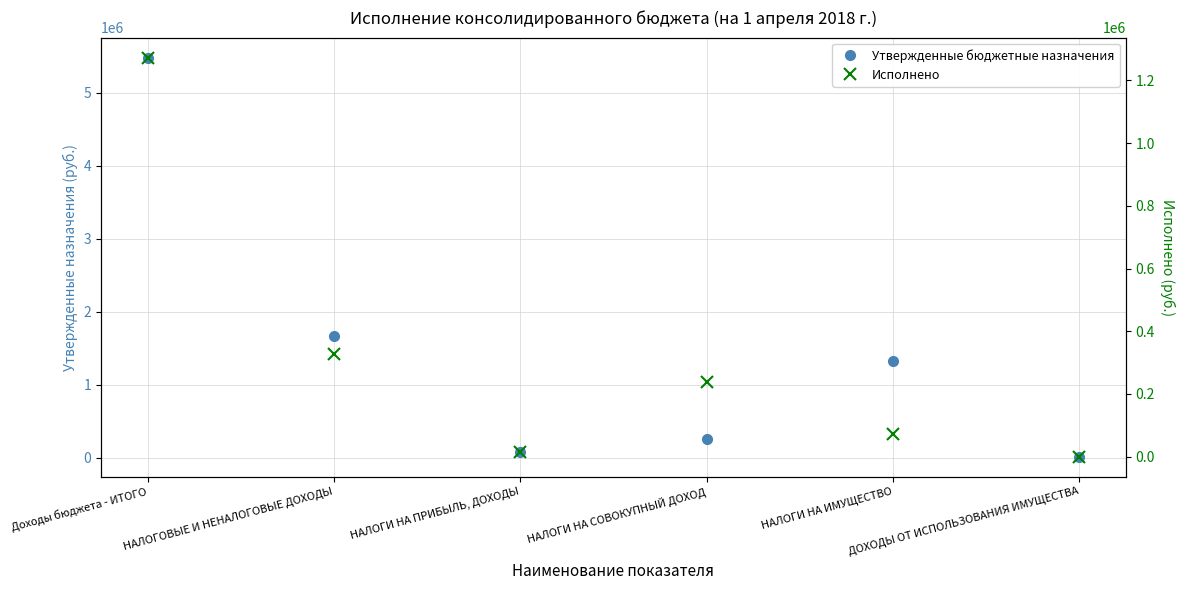

List the series in order of their overall mean, highest first.

Утвержденные бюджетные назначения, Исполнено